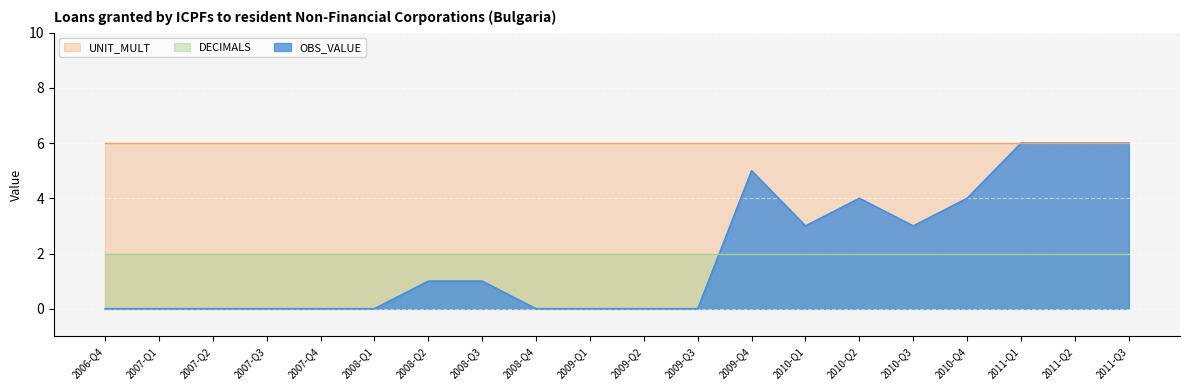

Rank the series at 2007-Q4 from highest to lowest value.

UNIT_MULT, DECIMALS, OBS_VALUE